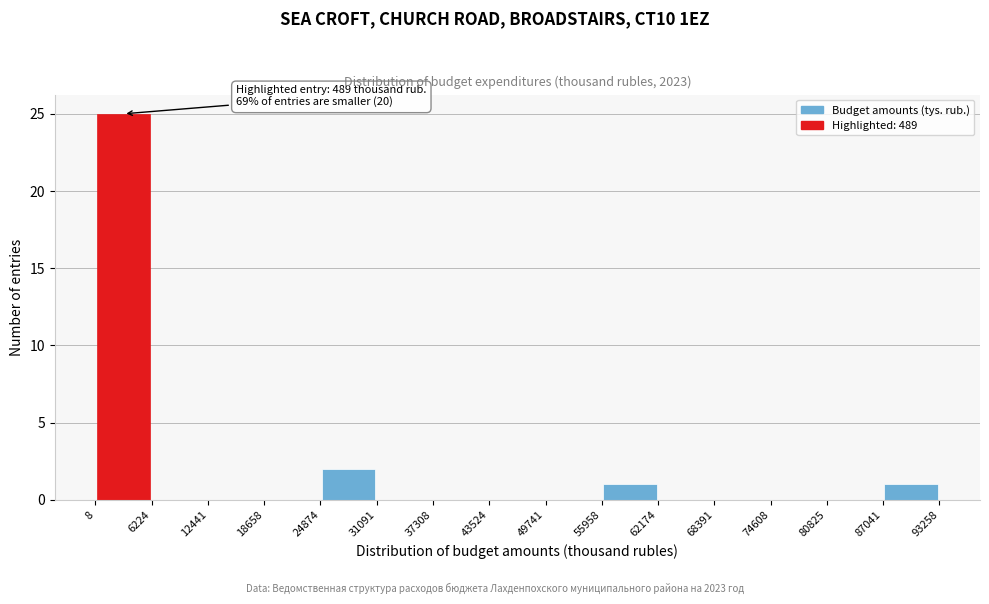

Over which range of the x-axis is the bar tallest?

8 to 6224